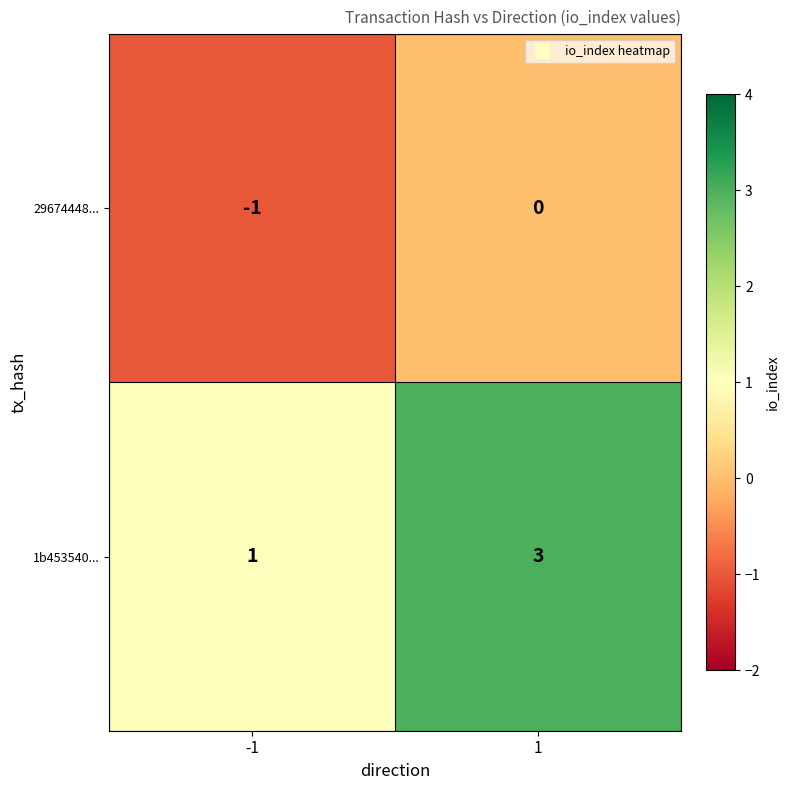

Reading left to right, what are all the values shown in this chart?

29674448...: -1=-1	1=0
1b453540...: -1=1	1=3